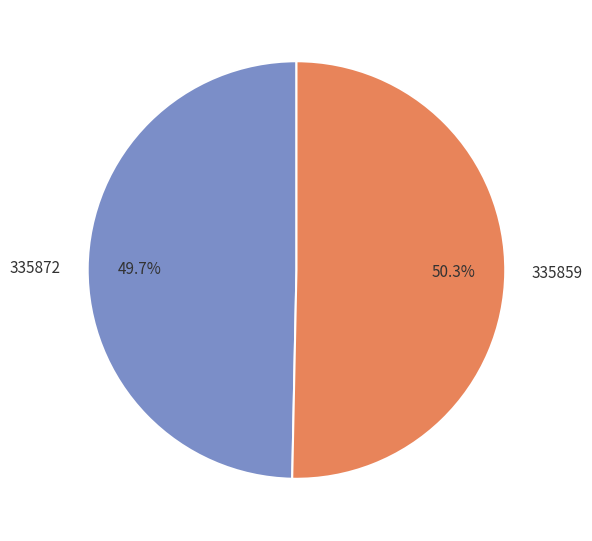

How many slices are in this pie chart?

2